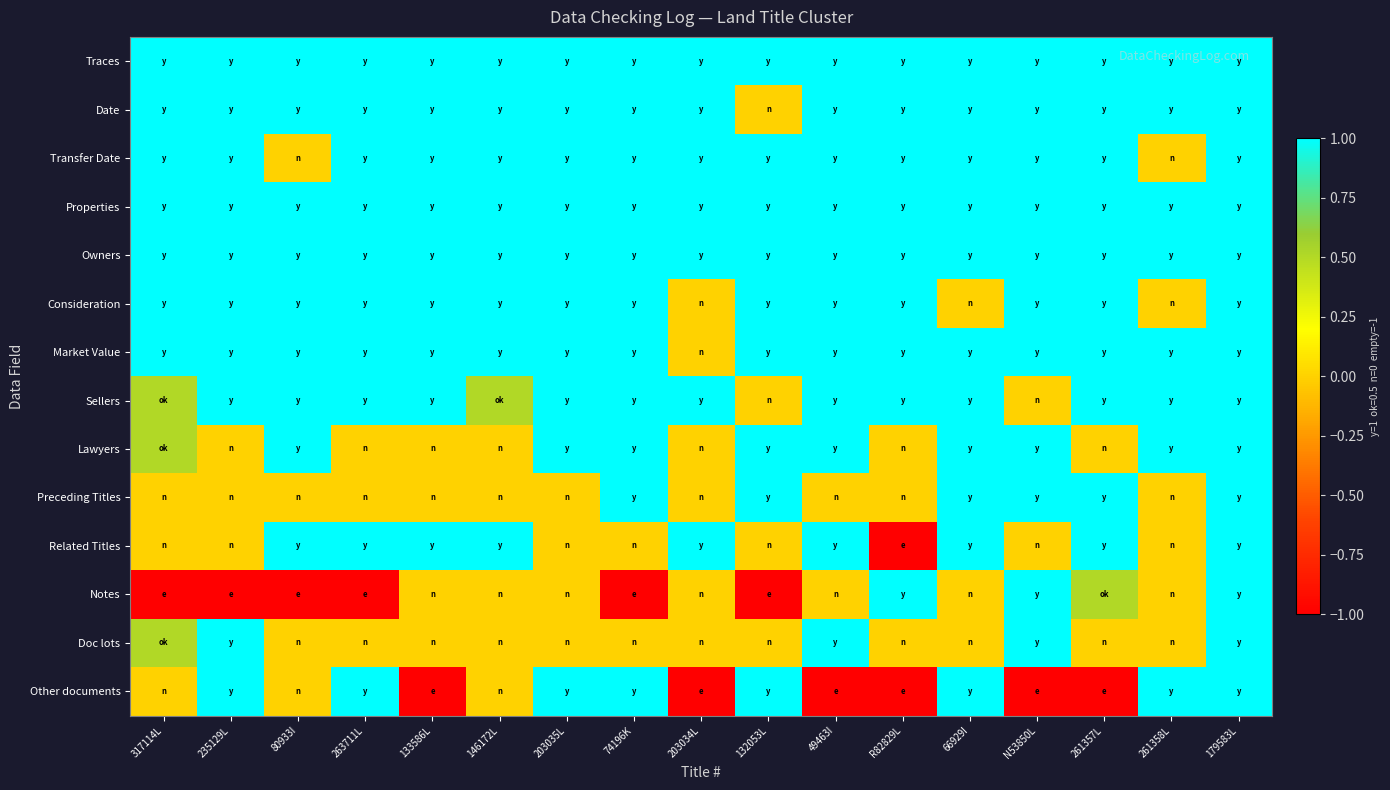

At which category is the sum across all series the highest?

179583L